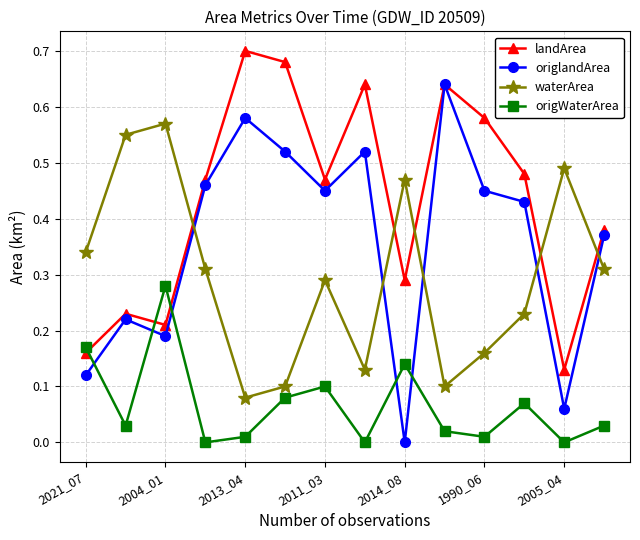

True or false: landArea has more than 1 interior local peaks.

True